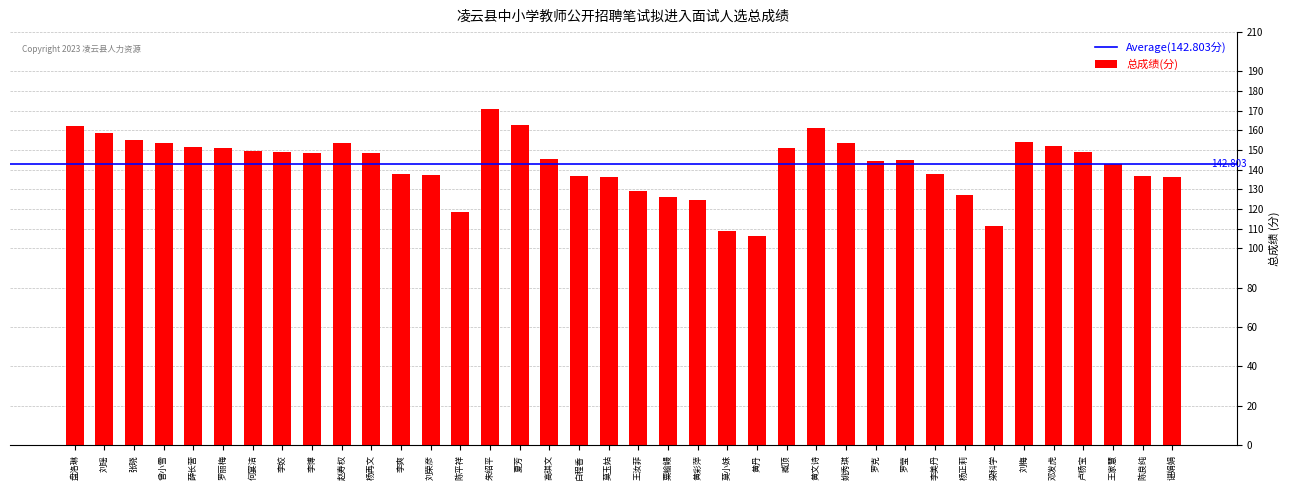

What is the label of the 29th bar from the right?

赵寿权